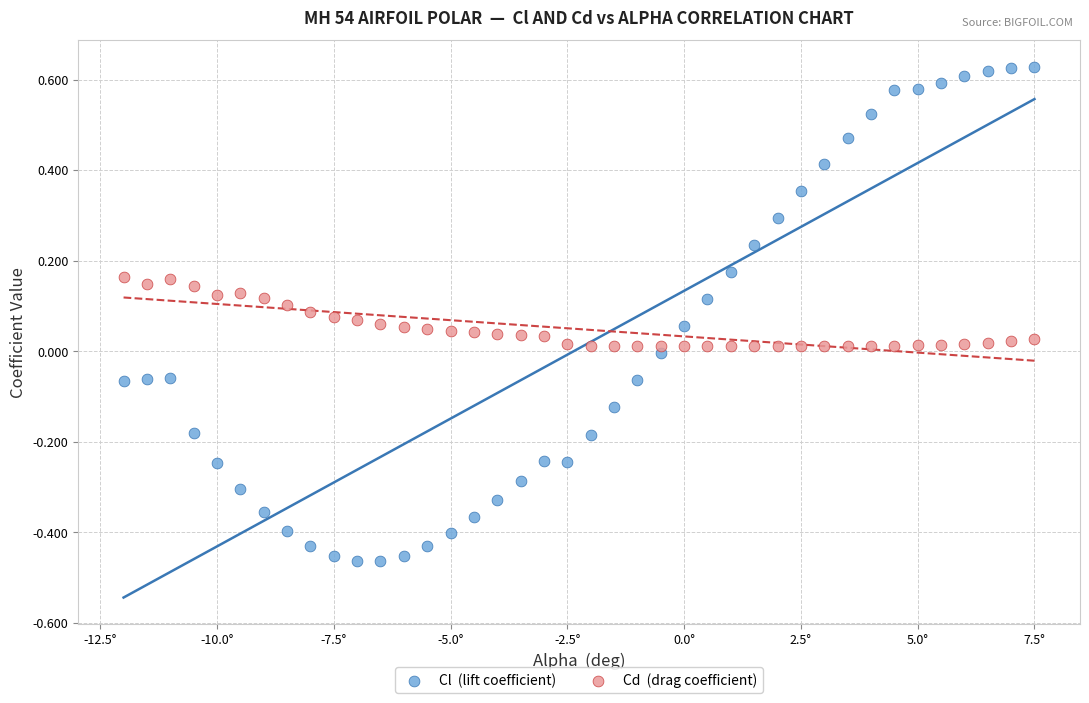

Across all data points, what is the range of Y values (max minus min)?

1.1